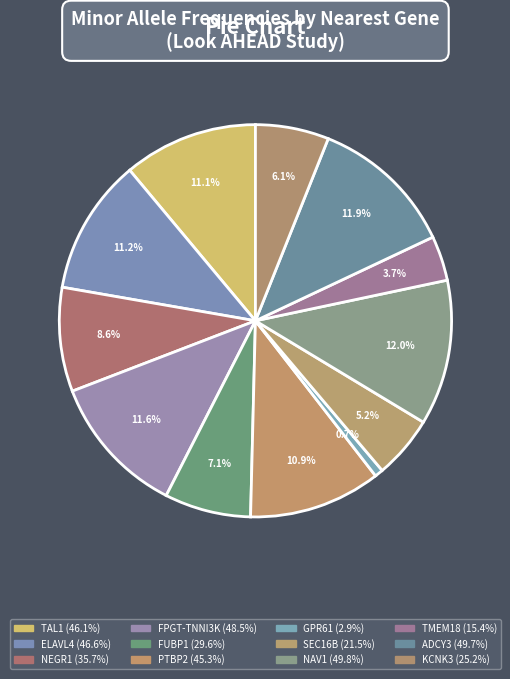

Is it true that ADCY3 is 21% of the pie?

False